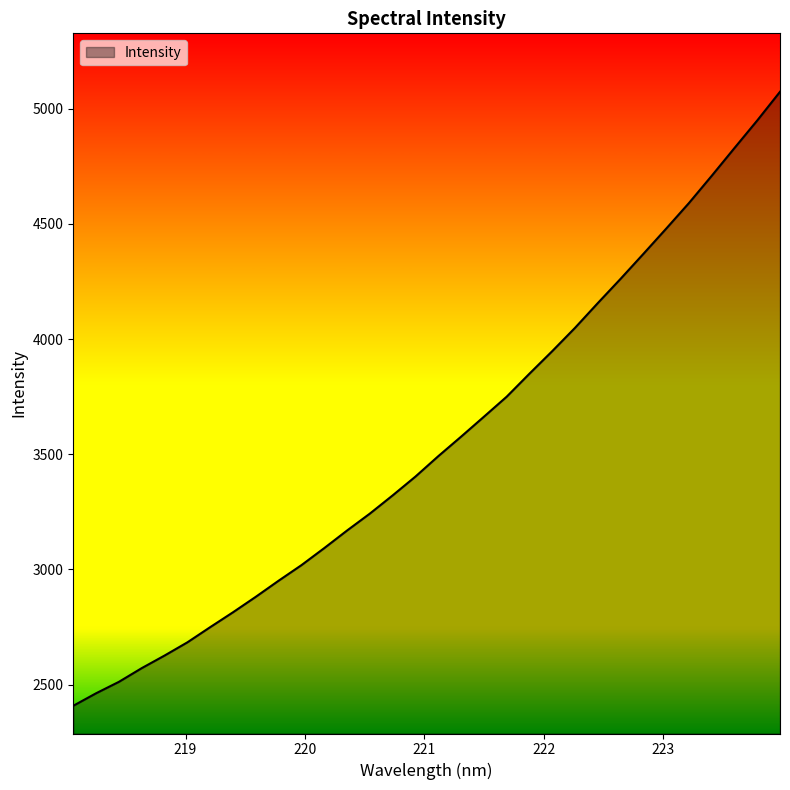

What is the difference between the maximum and minimum values?

2665.5